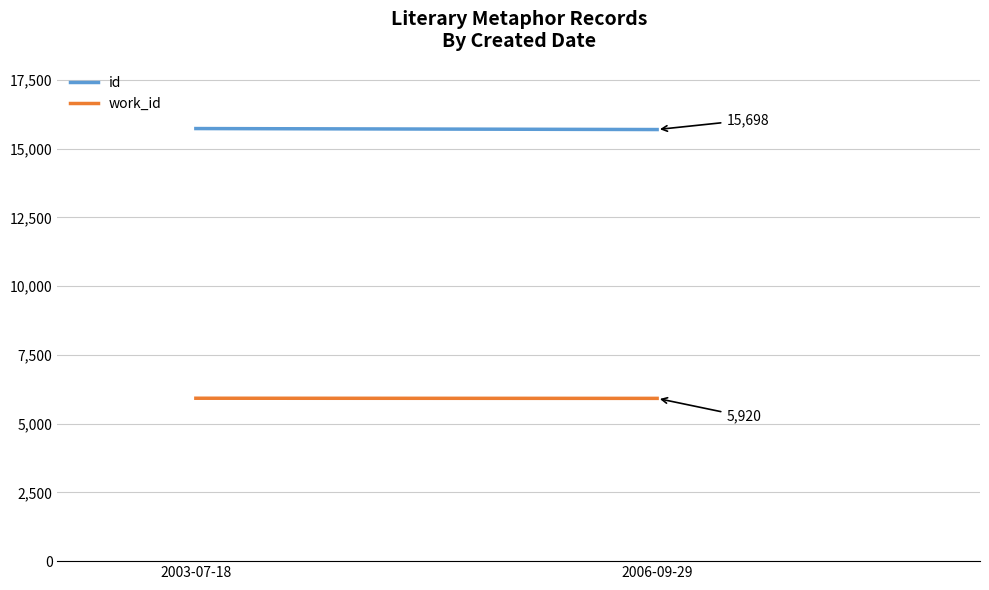

List the labels in order of id value, largest first.

2003-07-18, 2006-09-29